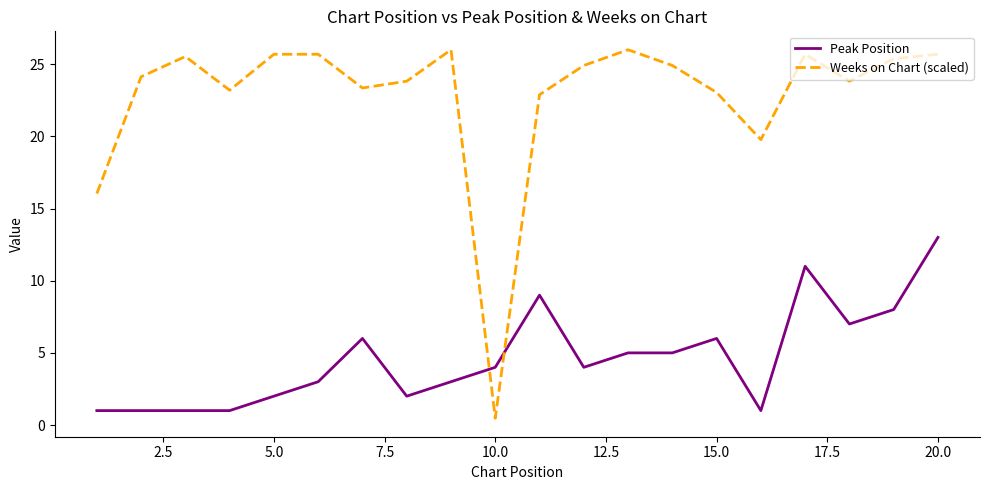

Which series has the largest total across all categories?

Weeks on Chart (scaled)